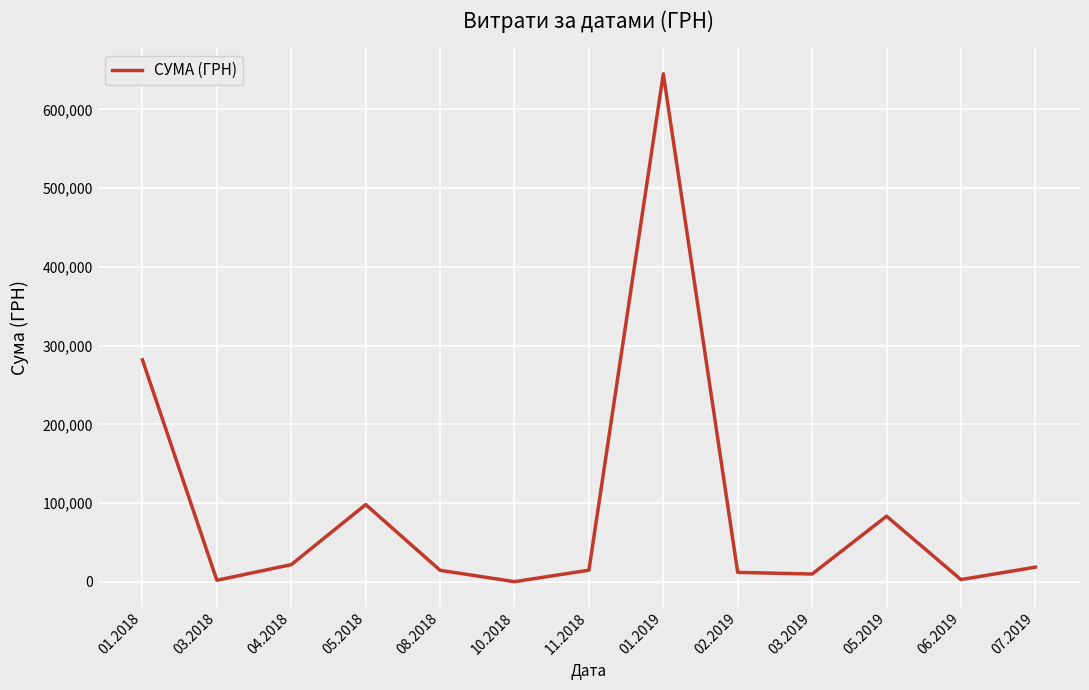

Which has a higher value, 04.2018 or 11.2018?

04.2018